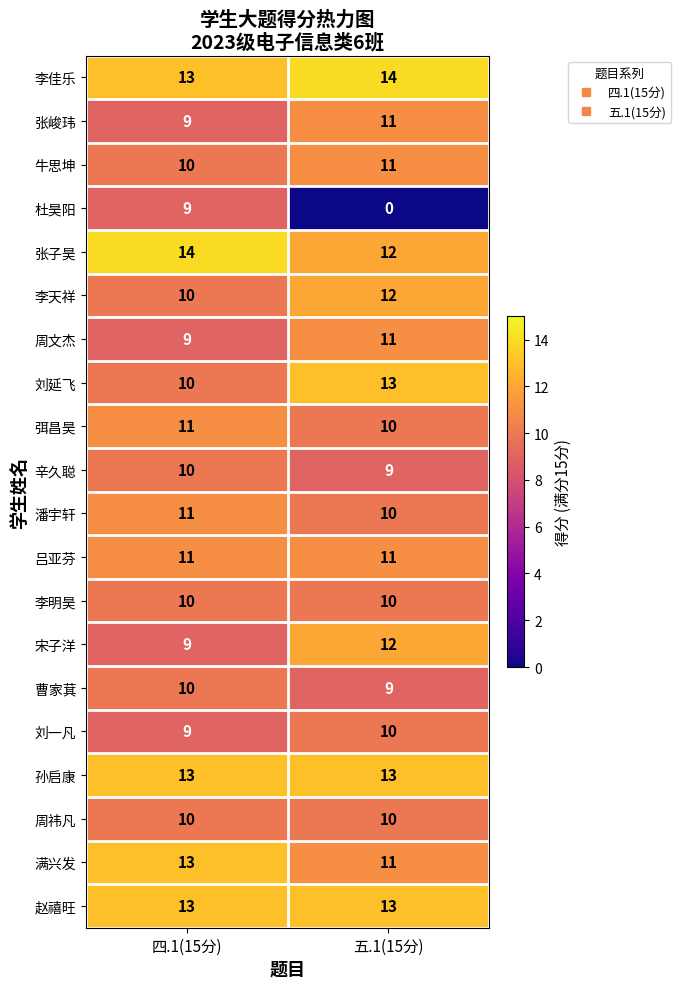

List the labels in order of 弭昌昊 value, largest first.

四.1(15分), 五.1(15分)